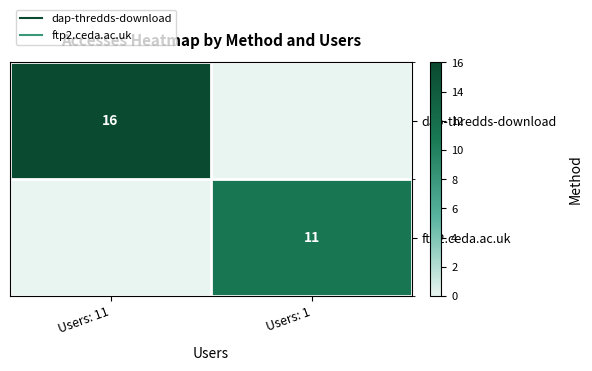

At Users: 11, list the series in order from largest to smallest.

dap-thredds-download, ftp2.ceda.ac.uk